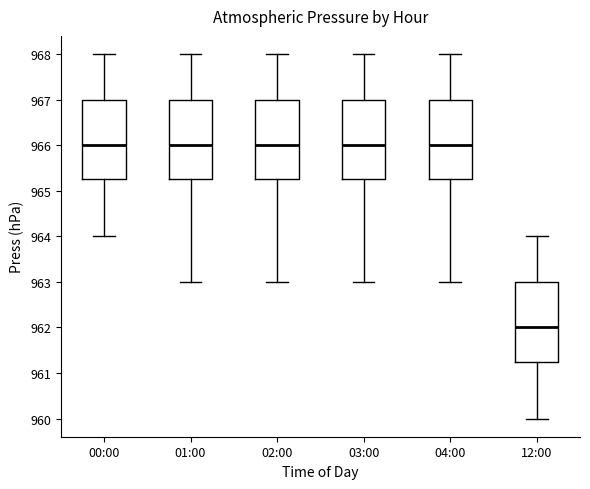

Reading left to right, transcribe this box plot: for each box, give where its median line is, the range the box spans, and where its two whiskers end, as read against the y-axis. The values are not printed on the chart, so give them approximately, as read against the axis.

00:00: median 966.0, box 965.3 to 967.0, whiskers 964.0 to 968.0
01:00: median 966.0, box 965.3 to 967.0, whiskers 963.0 to 968.0
02:00: median 966.0, box 965.3 to 967.0, whiskers 963.0 to 968.0
03:00: median 966.0, box 965.3 to 967.0, whiskers 963.0 to 968.0
04:00: median 966.0, box 965.3 to 967.0, whiskers 963.0 to 968.0
12:00: median 962.0, box 961.3 to 963.0, whiskers 960.0 to 964.0